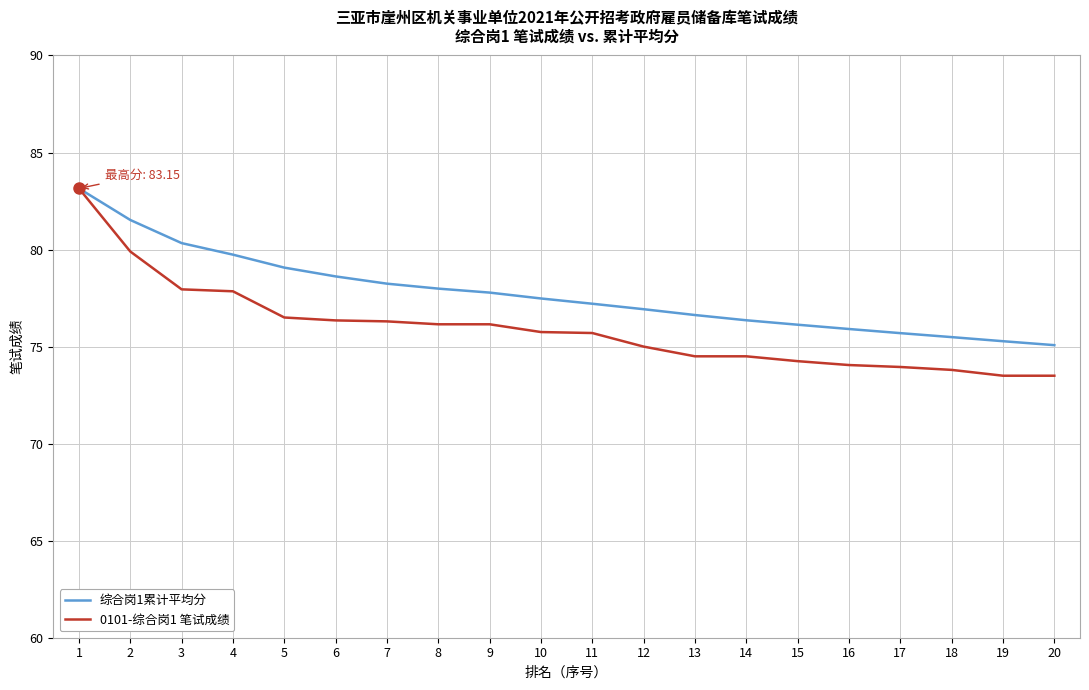

Is this an area chart (filled region under the line)?

No